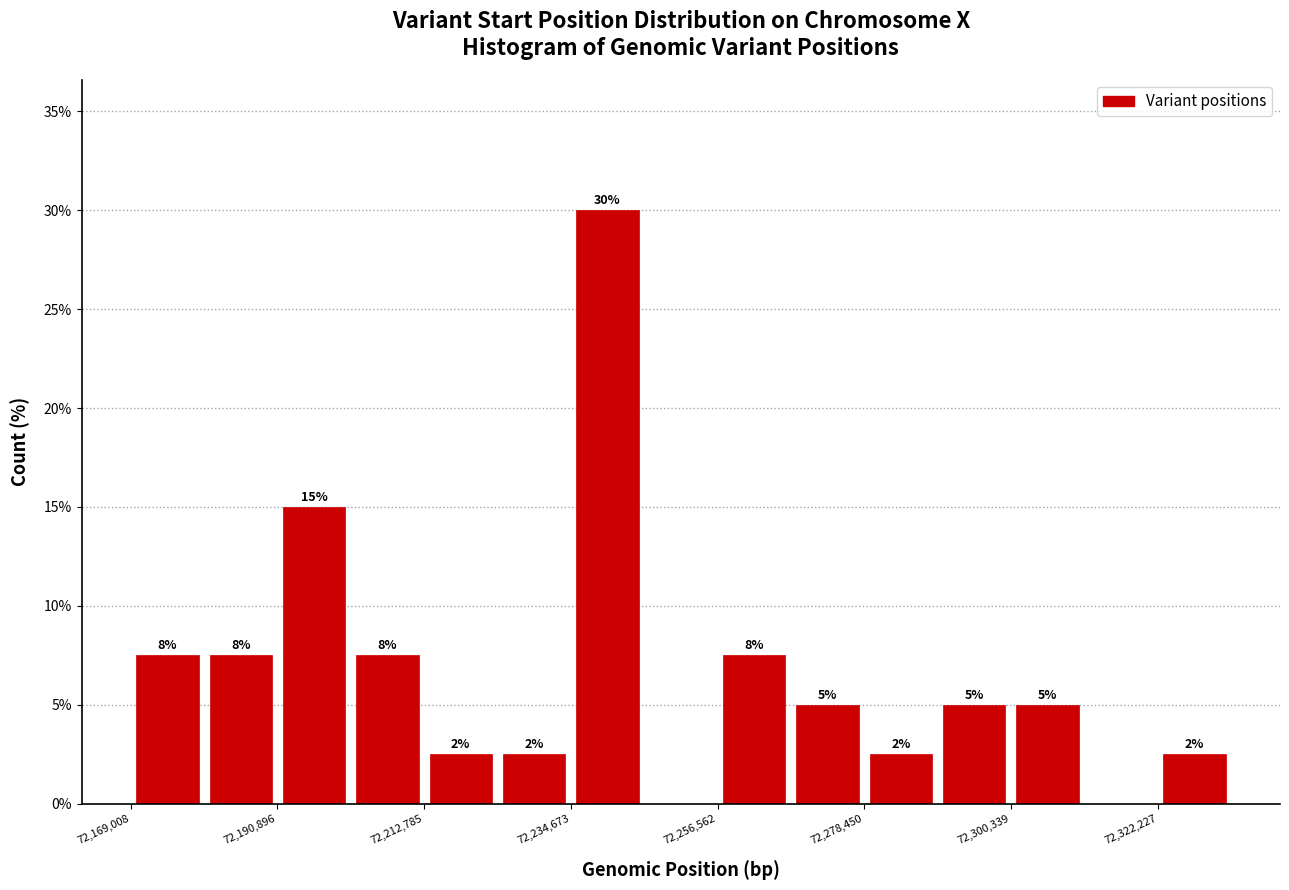

Read against the x-axis, roughly where is the centre of the tallest bar?

72240000